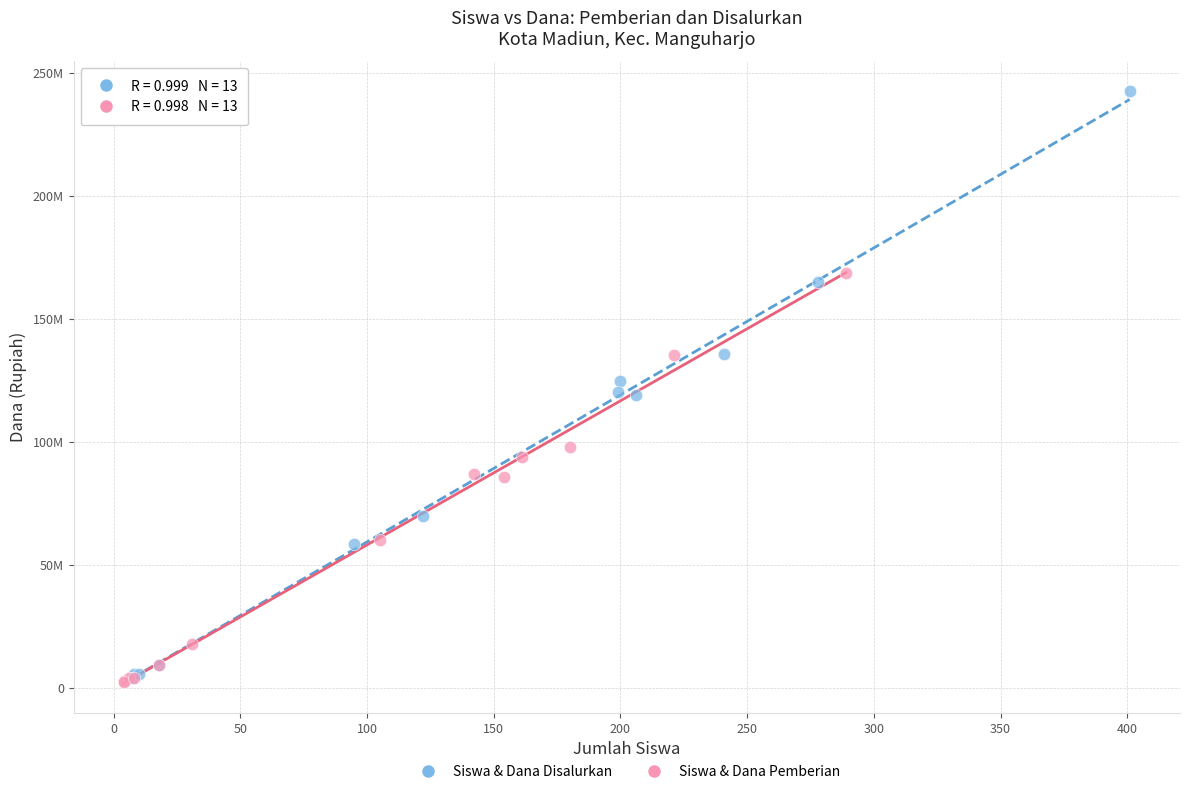

What are all the series names shown in the legend?

Siswa & Dana Disalurkan, Siswa & Dana Pemberian